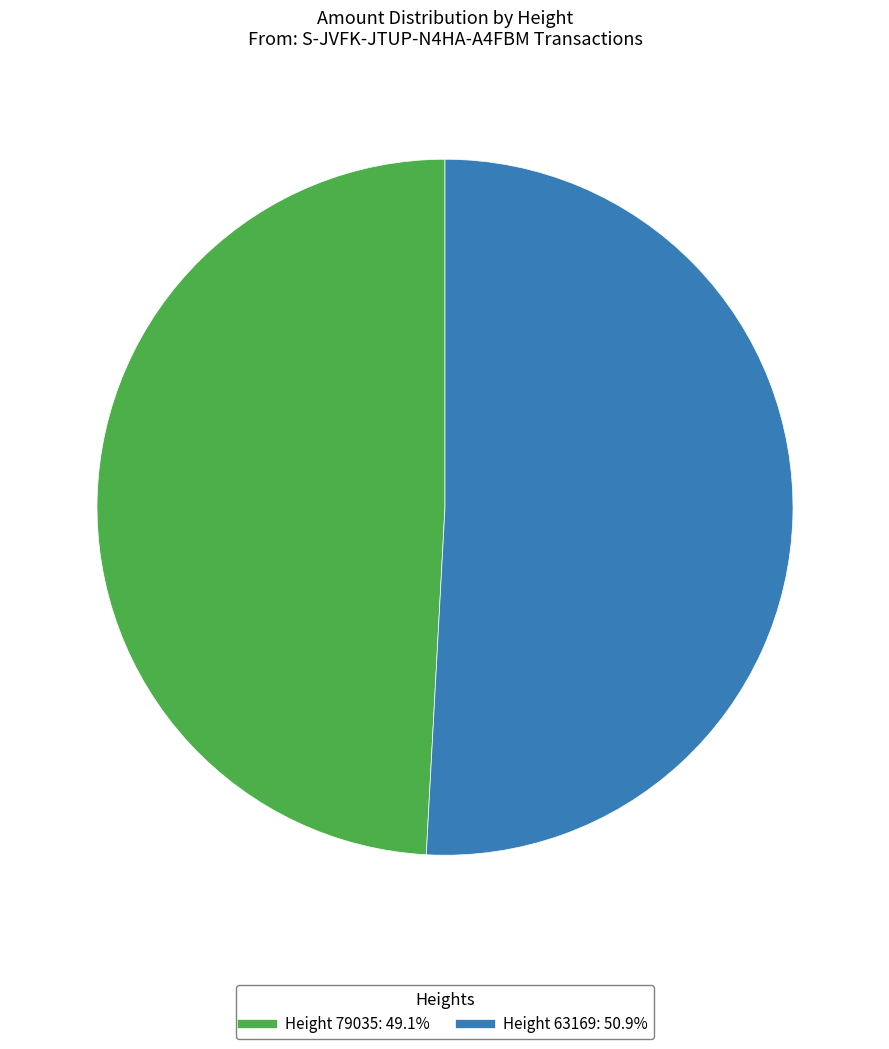

Is there any slice that represents more than half of the pie?

Yes